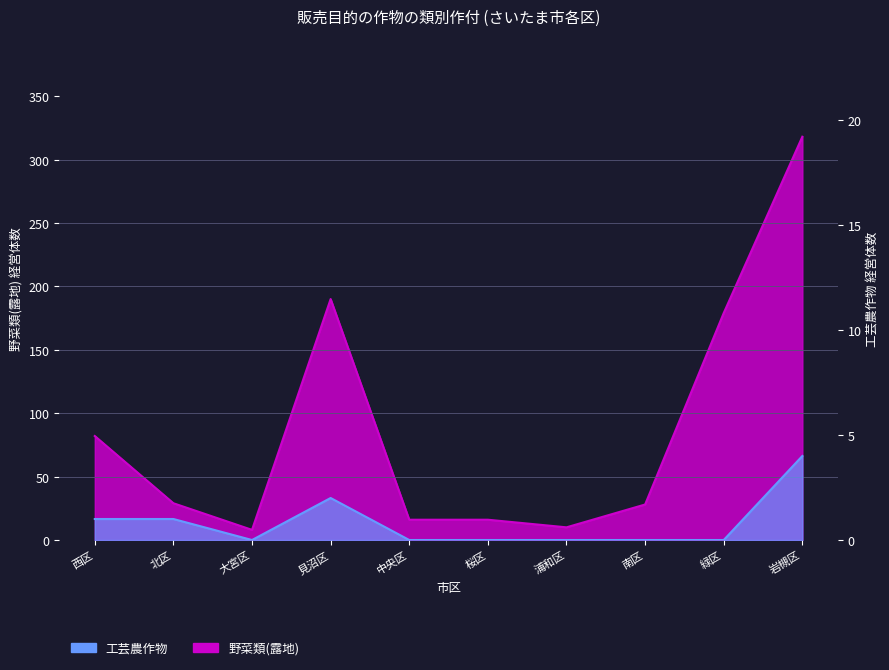

Reading left to right, extract all data points from this chart.

野菜類(露地): 西区=82	北区=29	大宮区=8	見沼区=190	中央区=16	桜区=16	浦和区=10	南区=28	緑区=179	岩槻区=318
工芸農作物: 西区=1	北区=1	大宮区=0	見沼区=2	中央区=0	桜区=0	浦和区=0	南区=0	緑区=0	岩槻区=4